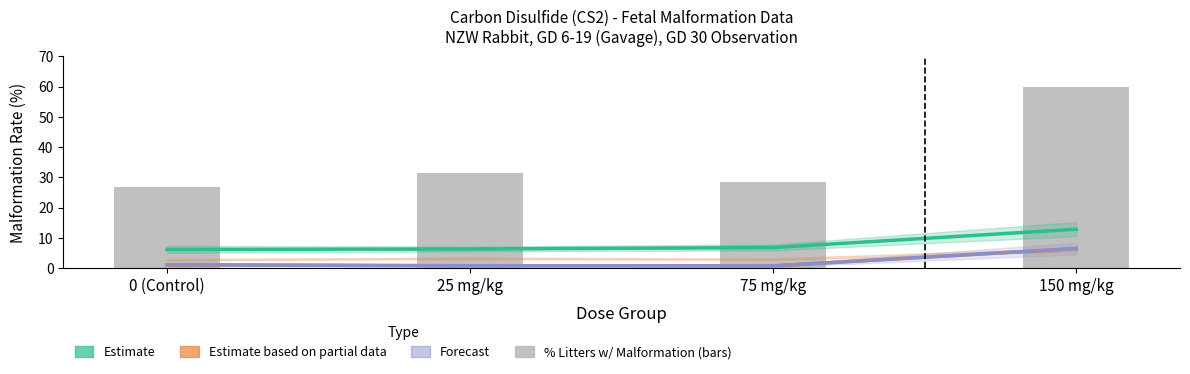

At how many categories does at least one series exceed 42?

1